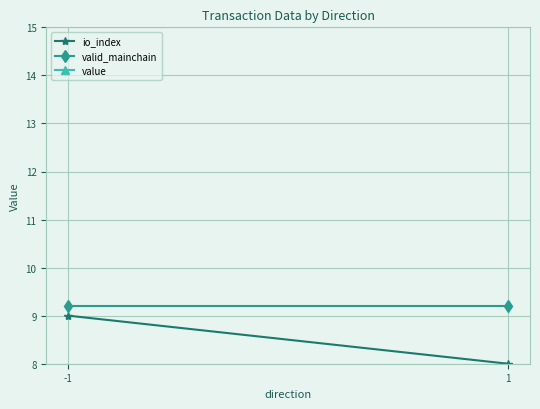

What are all the series names shown in the legend?

io_index, valid_mainchain, value